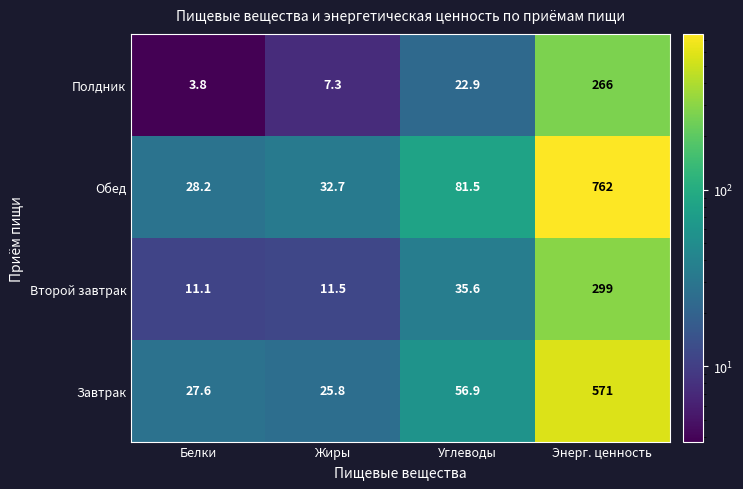

At how many categories does at least one series exceed 394?

1